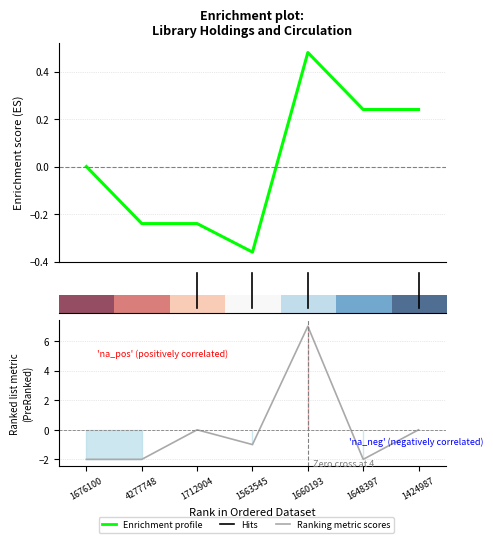

Count the number of data series in this chart.

3